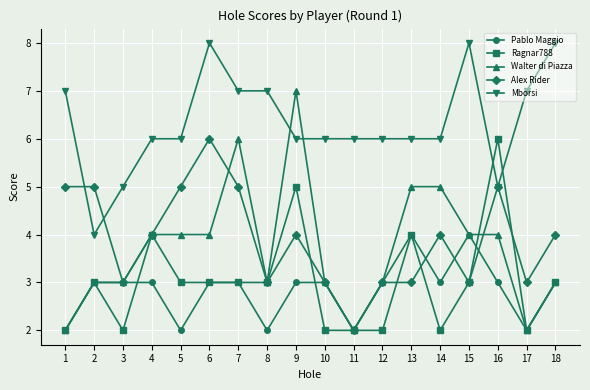

True or false: Walter di Piazza and Mborsi intersect in this chart.

True